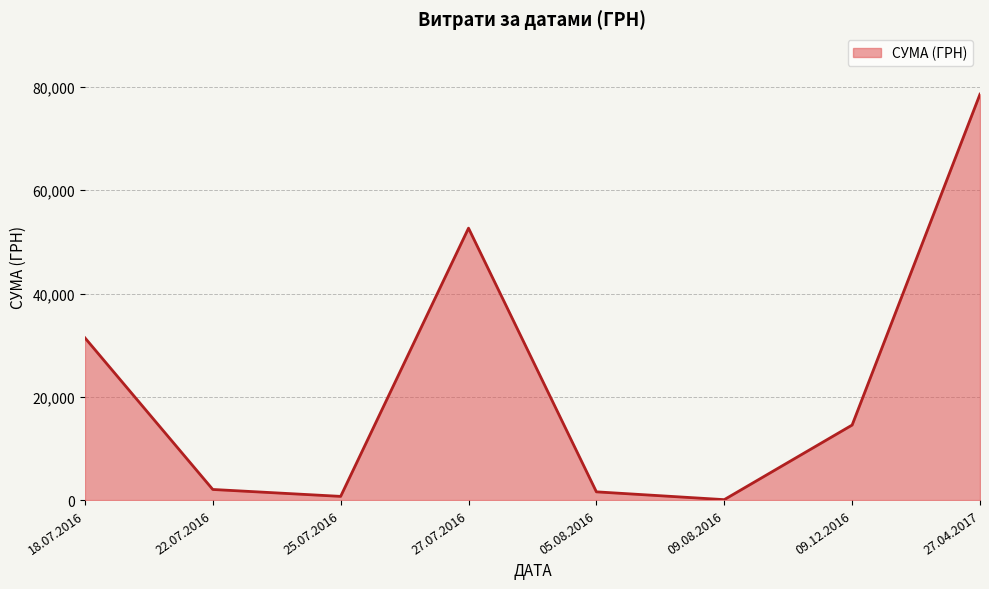

What is the sum of all values?

181666.2